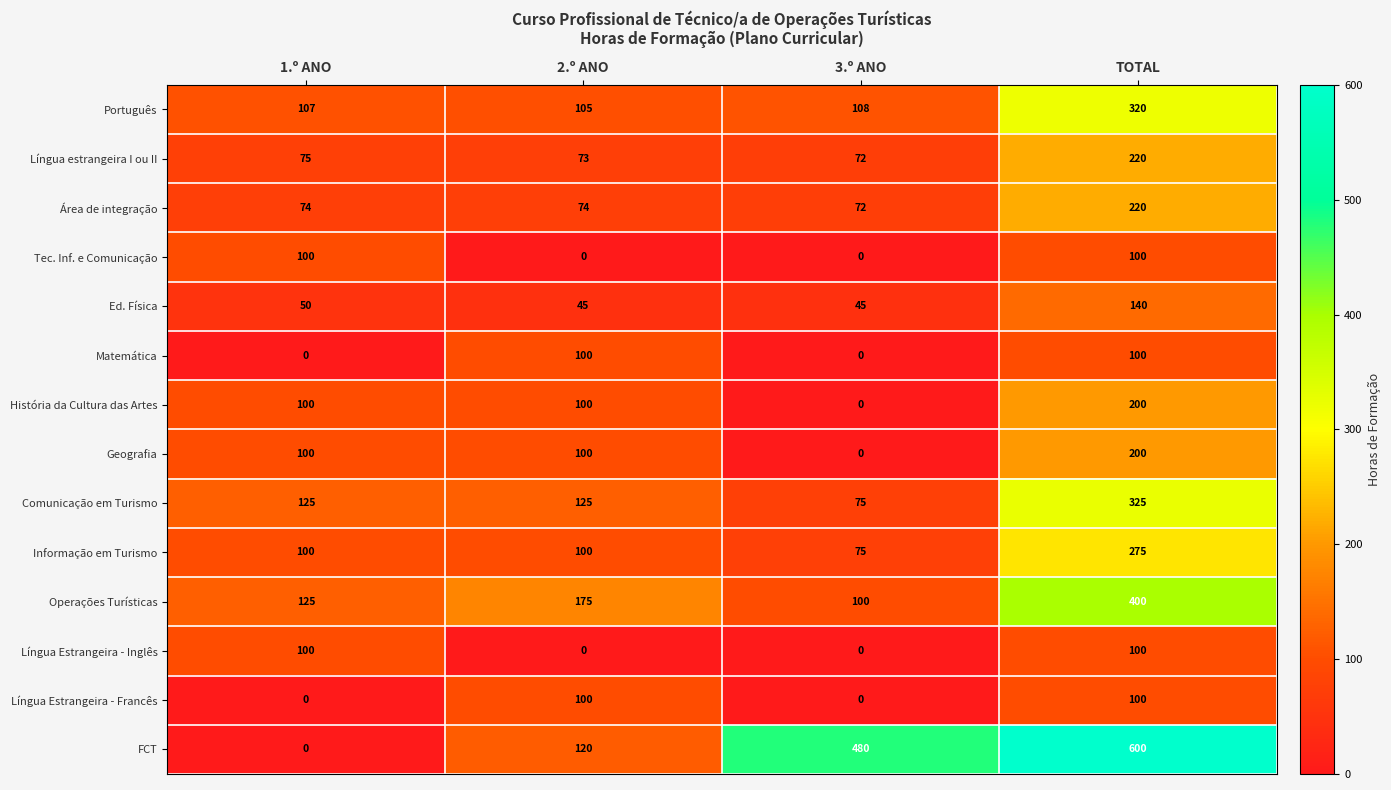

The Tec. Inf. e Comunicação series shows 134 at TOTAL. True or false?

False